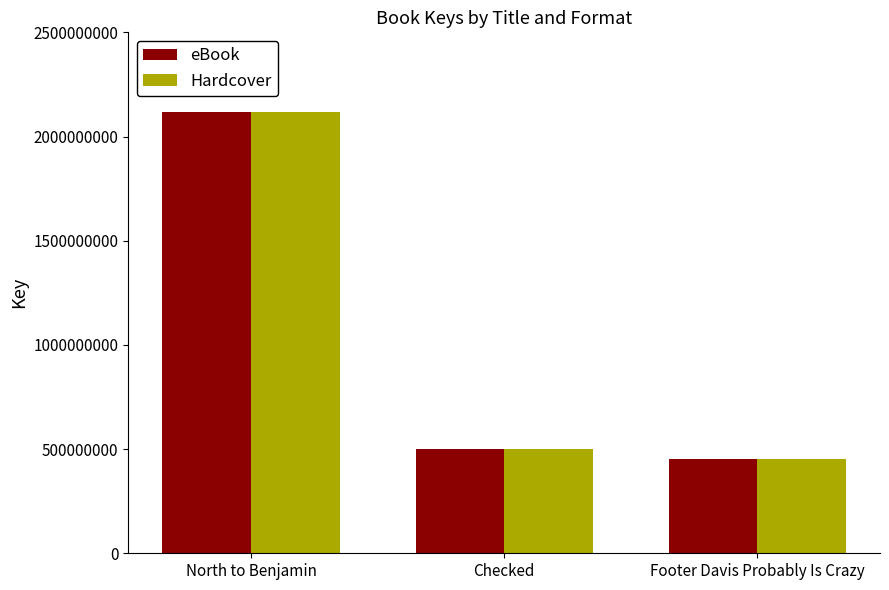

Which category has the highest value in the eBook series?

North to Benjamin